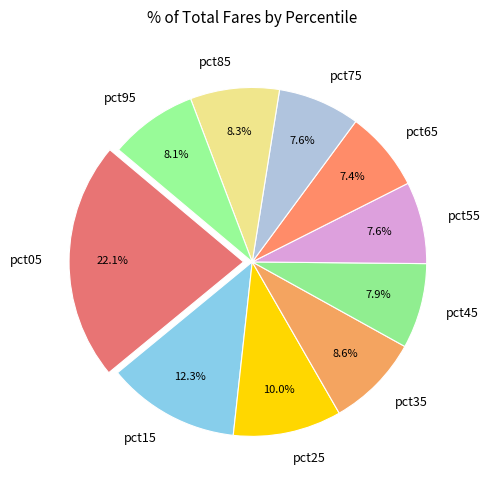

True or false: pct35 accounts for 21% of the total.

False